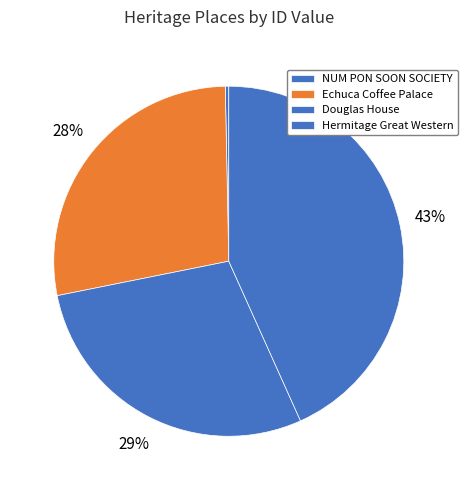

How many slices are in this pie chart?

4